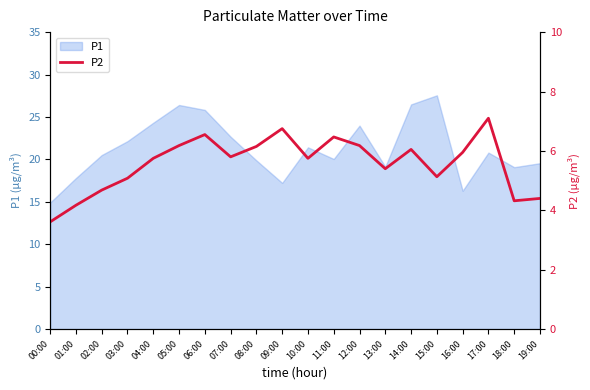

Which has a higher value, 16:00 or 02:00?

16:00